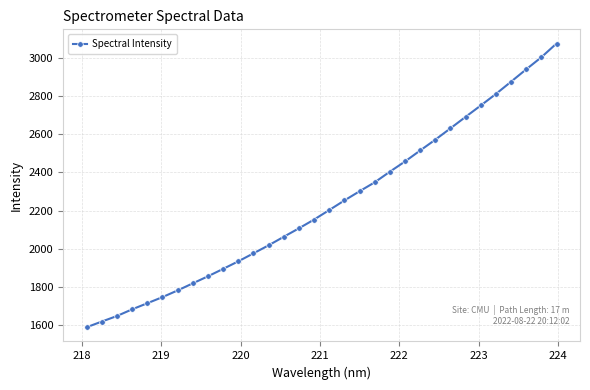

True or false: the data has more than 2 interior local peaks.

False